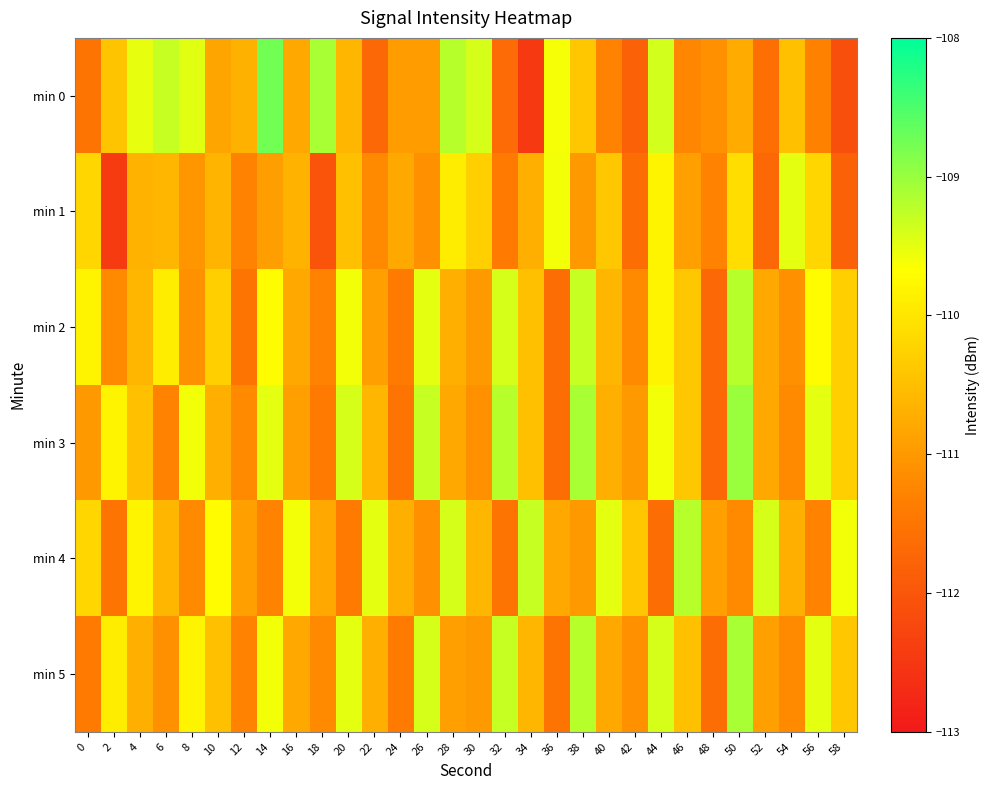

Between 4 and 16, which series saw the biggest shift?

min 0